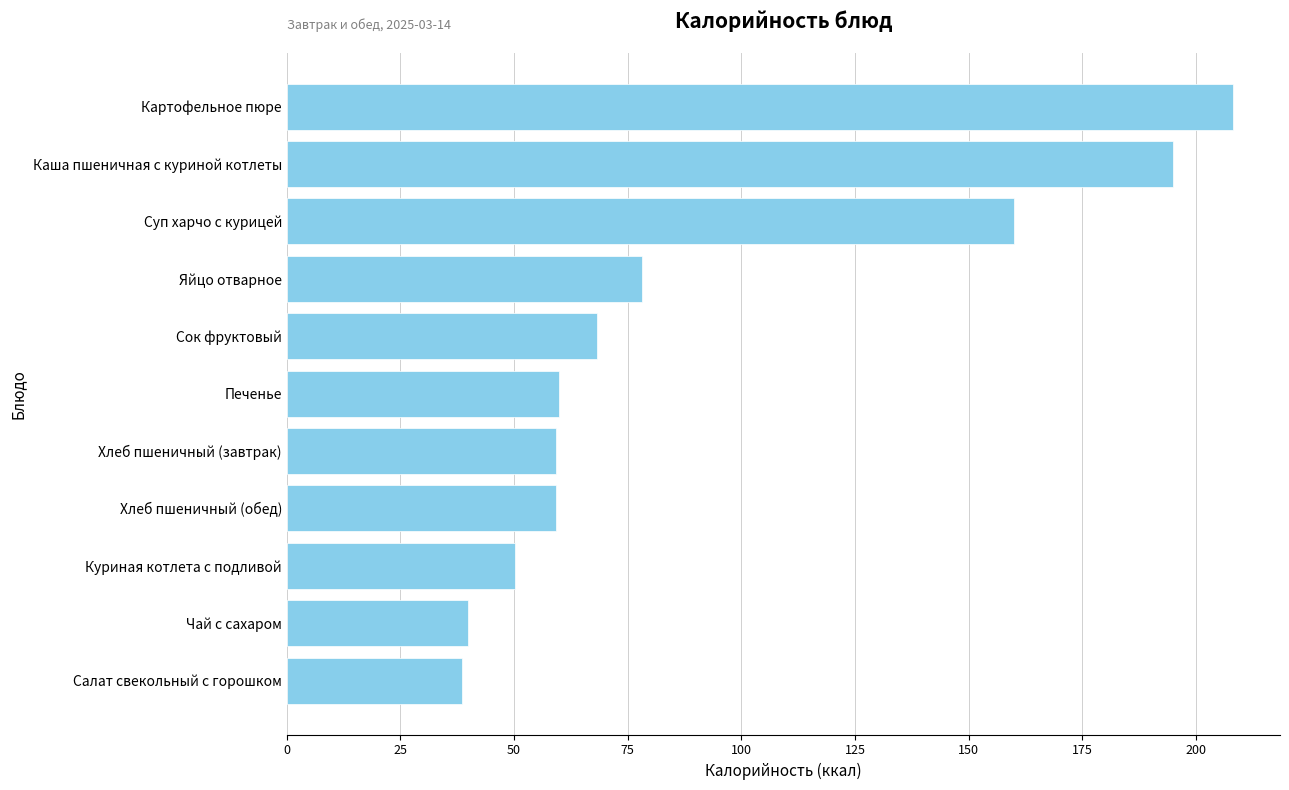

What is the average value?

92.4